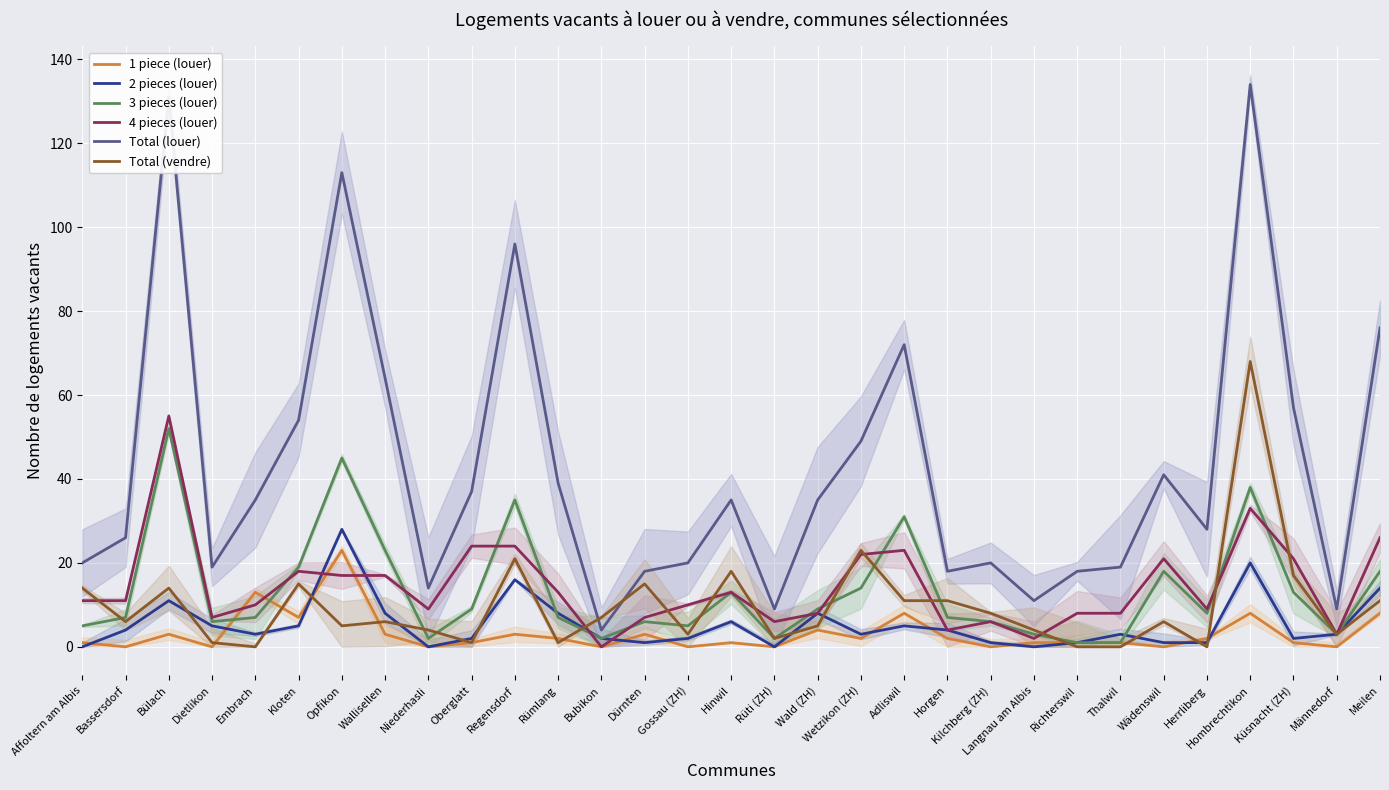

Which series has the largest total across all categories?

Total (louer)